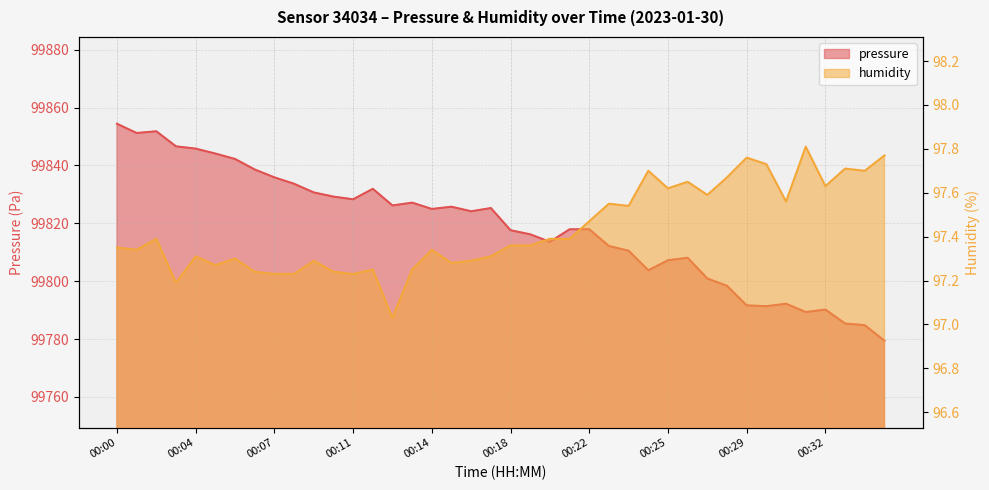

Which category has the highest value in the pressure series?

00:00